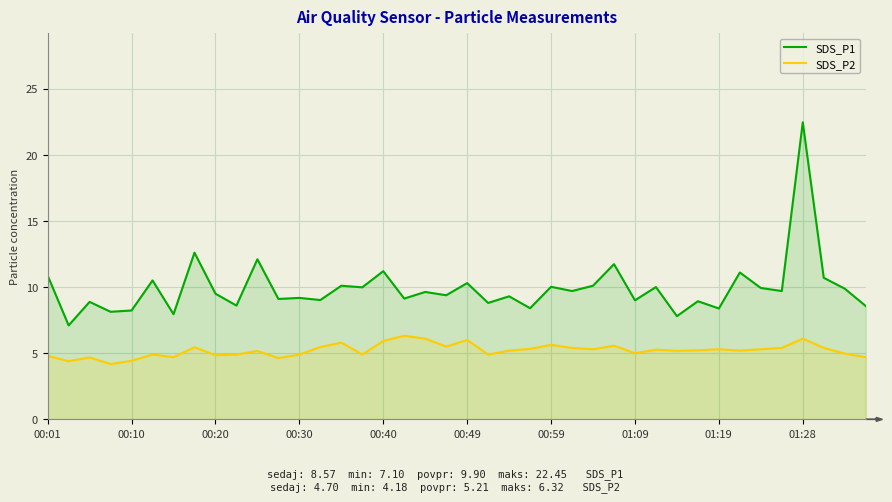

Which series has the largest total across all categories?

SDS_P1